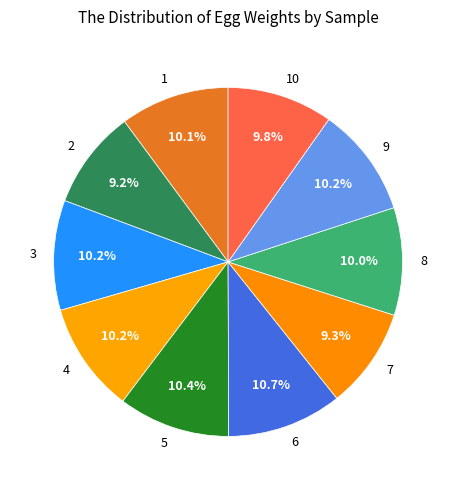

What percentage is NOT represented by 1?

89.9%